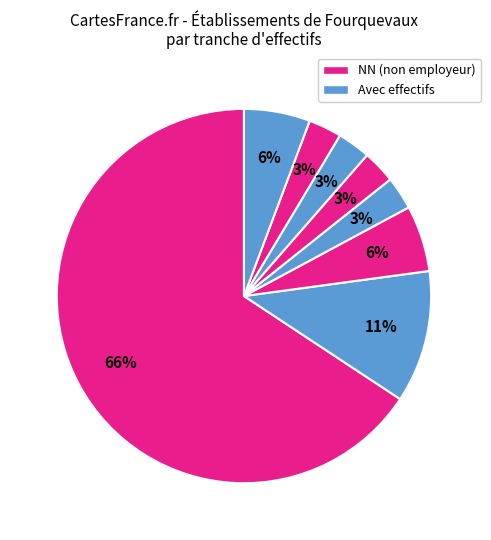

Count the number of slices in the pie.

8